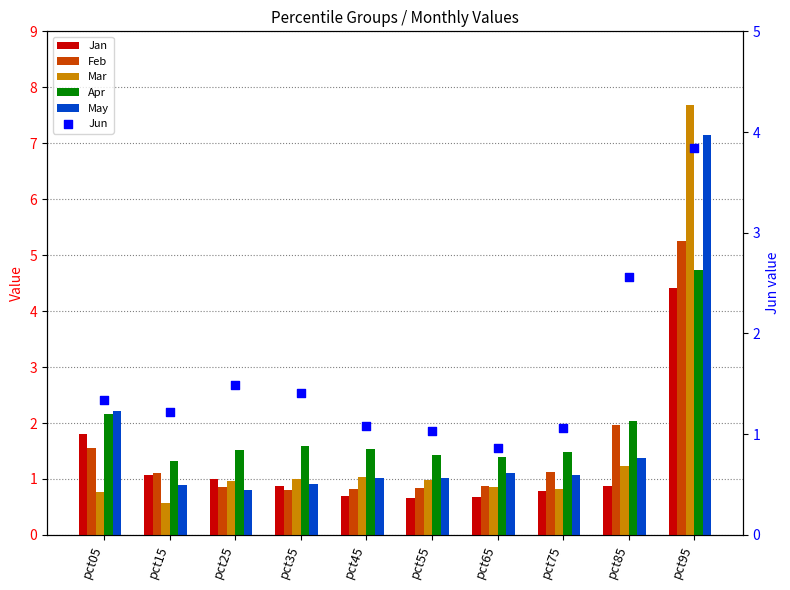

Which series has the largest total across all categories?

Apr